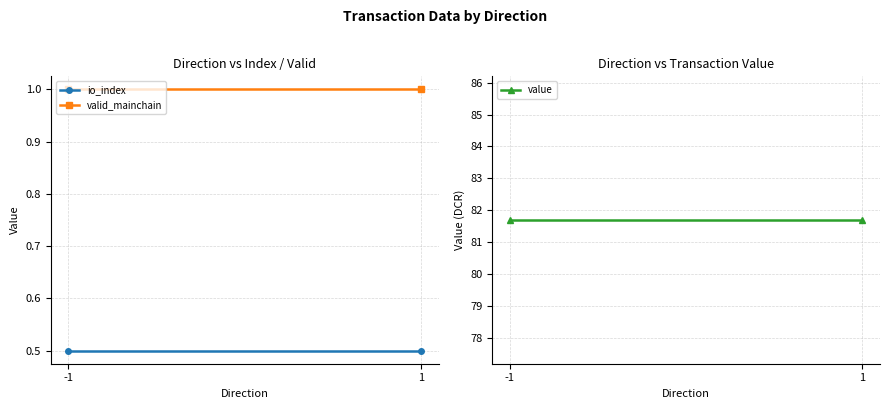

At -1, list the series in order from largest to smallest.

value, valid_mainchain, io_index